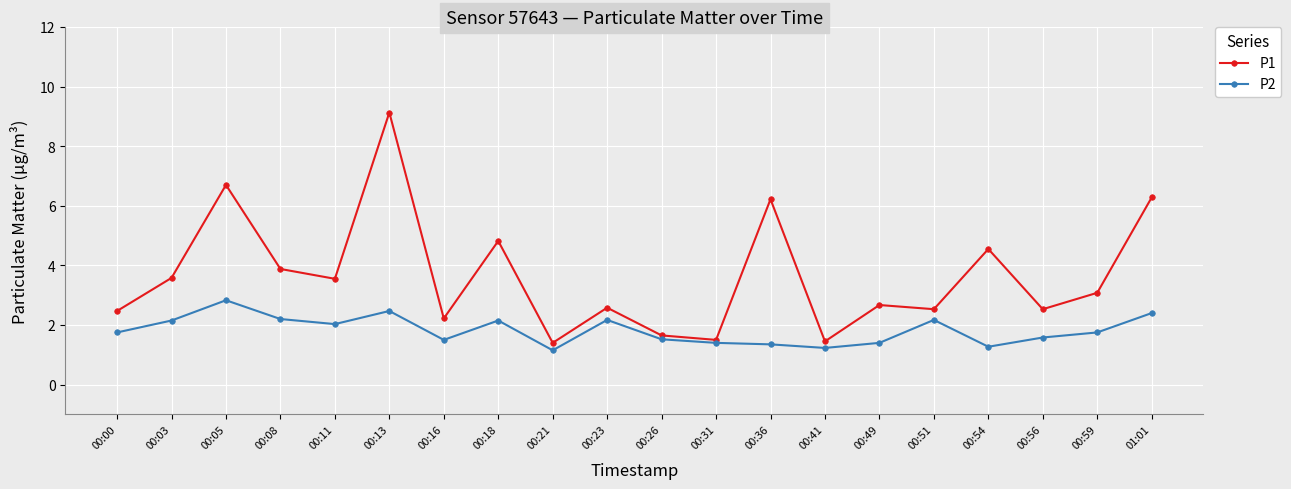

What is the spread (max minus min) of values at 00:23?

0.4